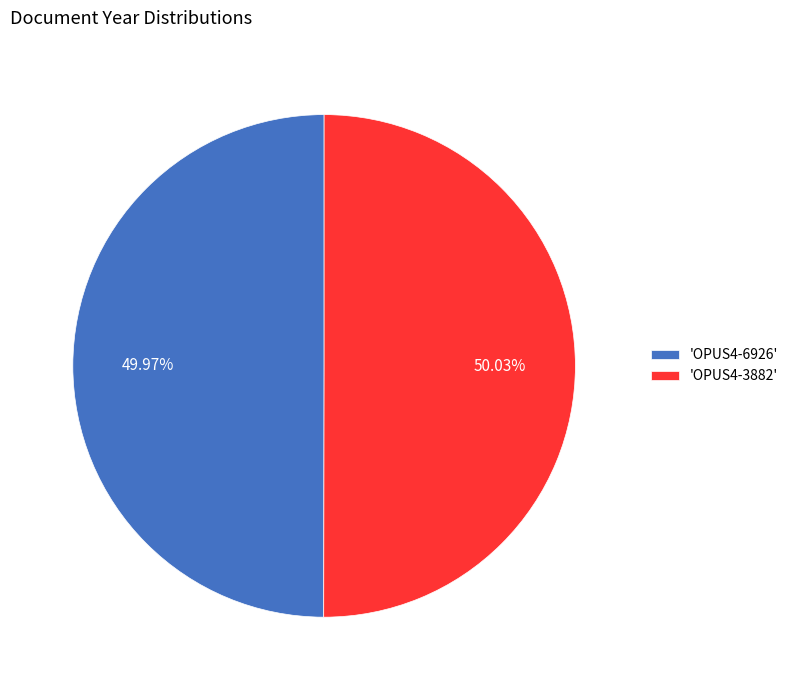

How many slices are in this pie chart?

2